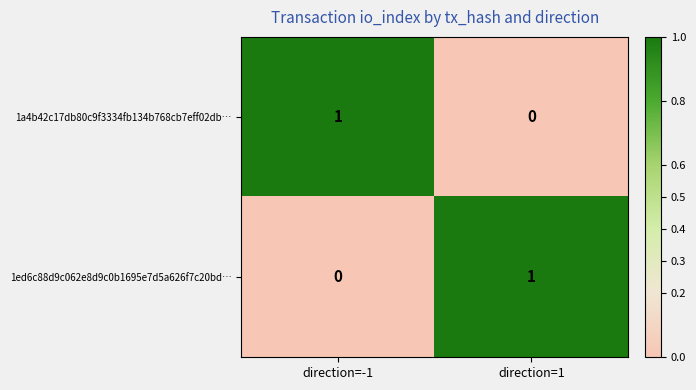

The 1ed6c88d9c062e8d9c0b1695e7d5a626f7c20bd… series shows 1 at direction=1. True or false?

True